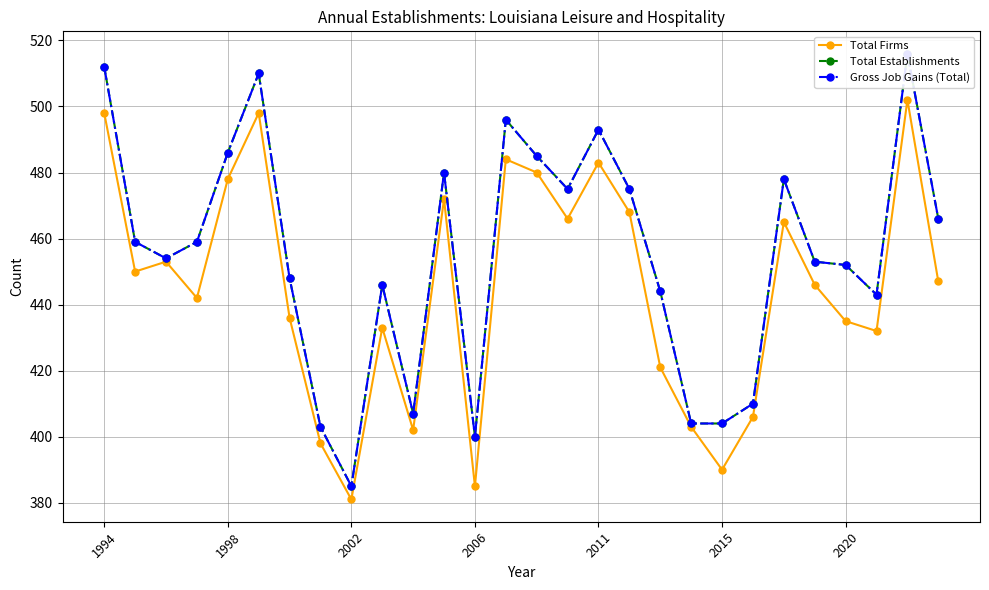

True or false: Total Firms has a value of 186 at 1994.

False